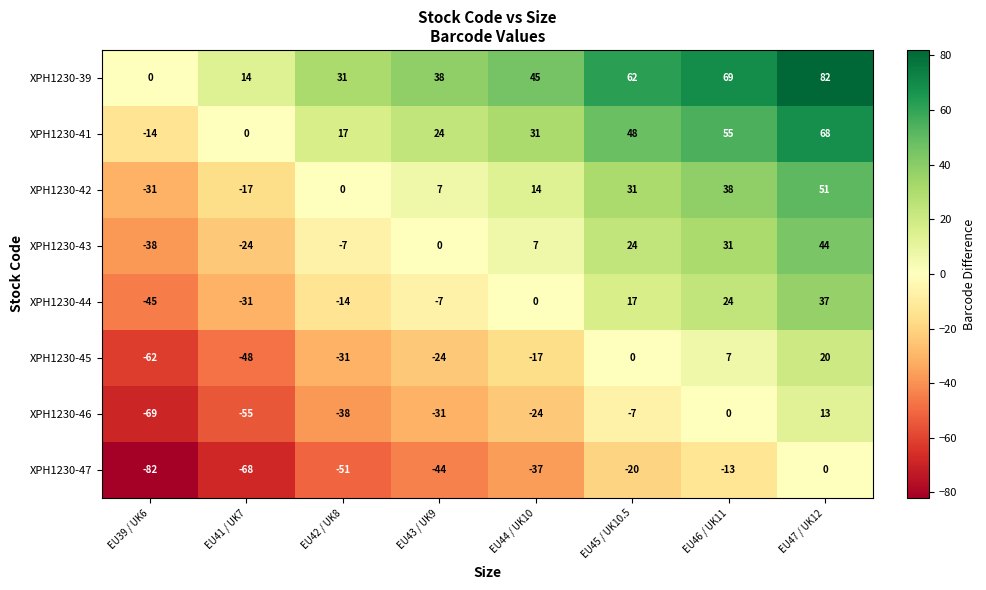

What is the greatest value displayed?

82